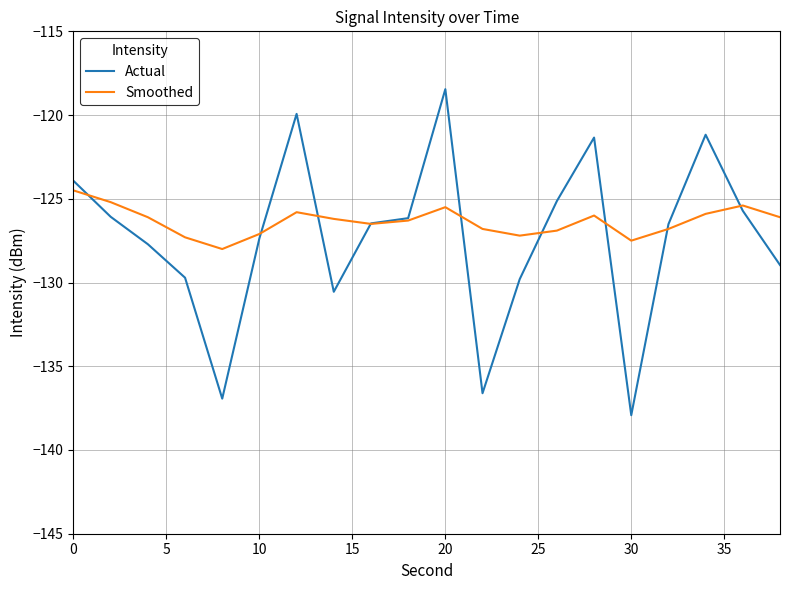

What is the sum of all Smoothed values?

-2527.1